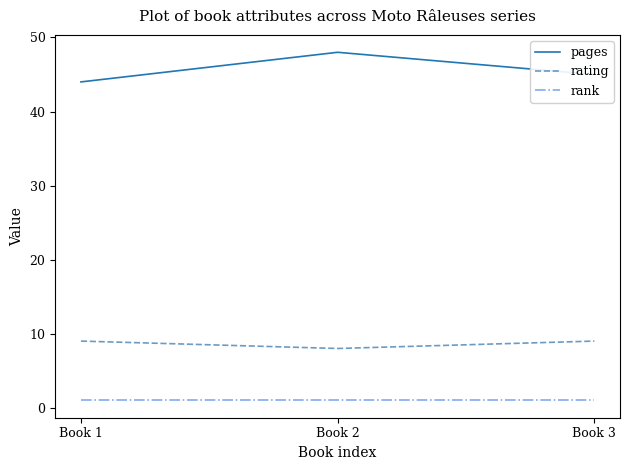

Count the number of categories in the chart.

3